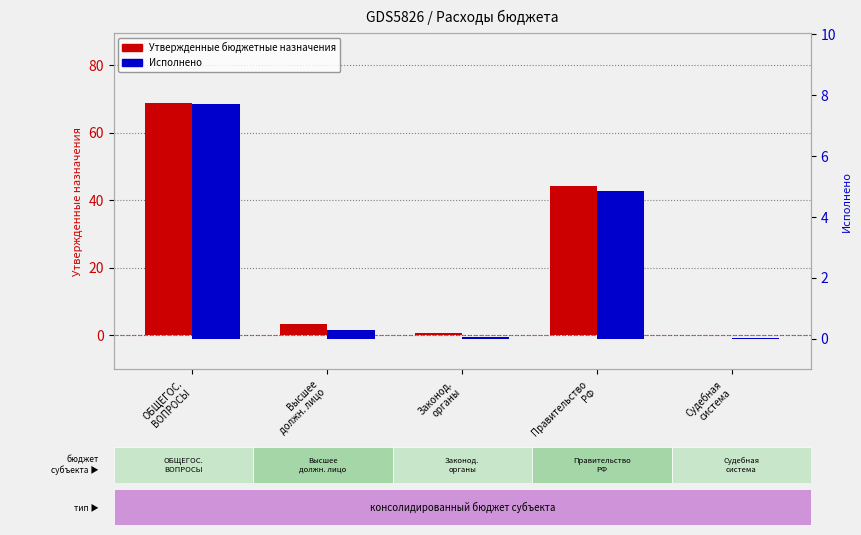

The value of Утвержденные бюджетные назначения at Высшее
должн. лицо is 3.3. True or false?

True